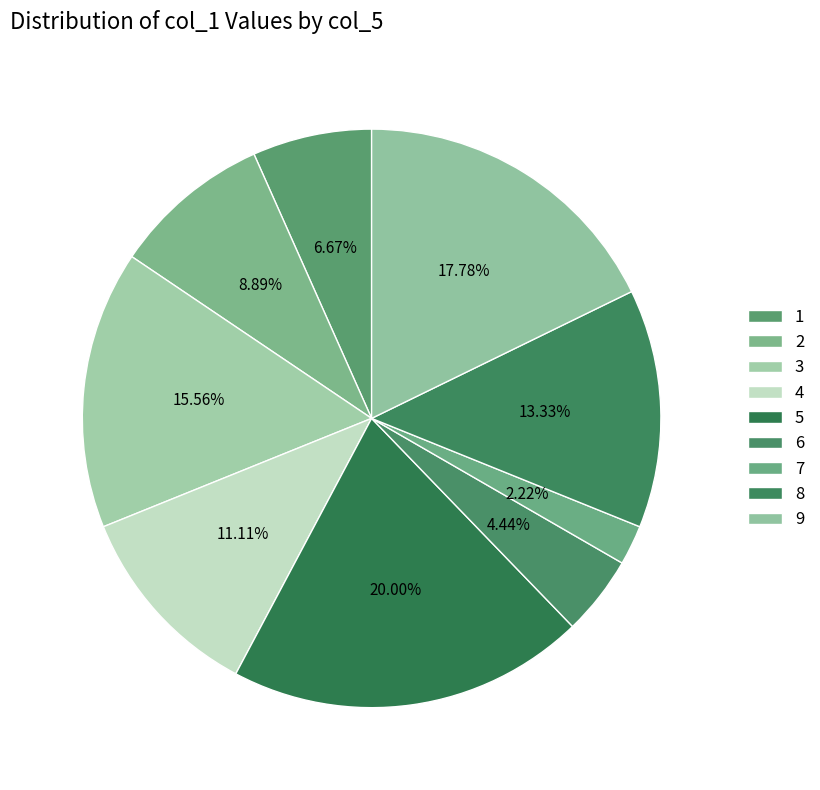

Count the number of slices in the pie.

9